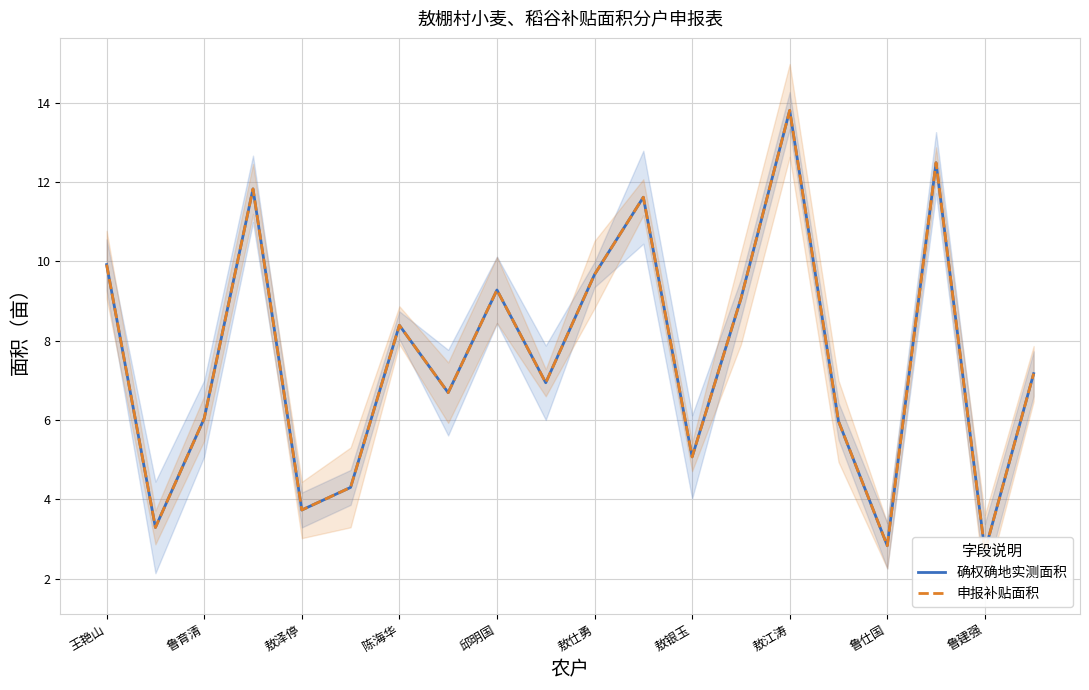

At how many categories does at least one series exceed 6?

13